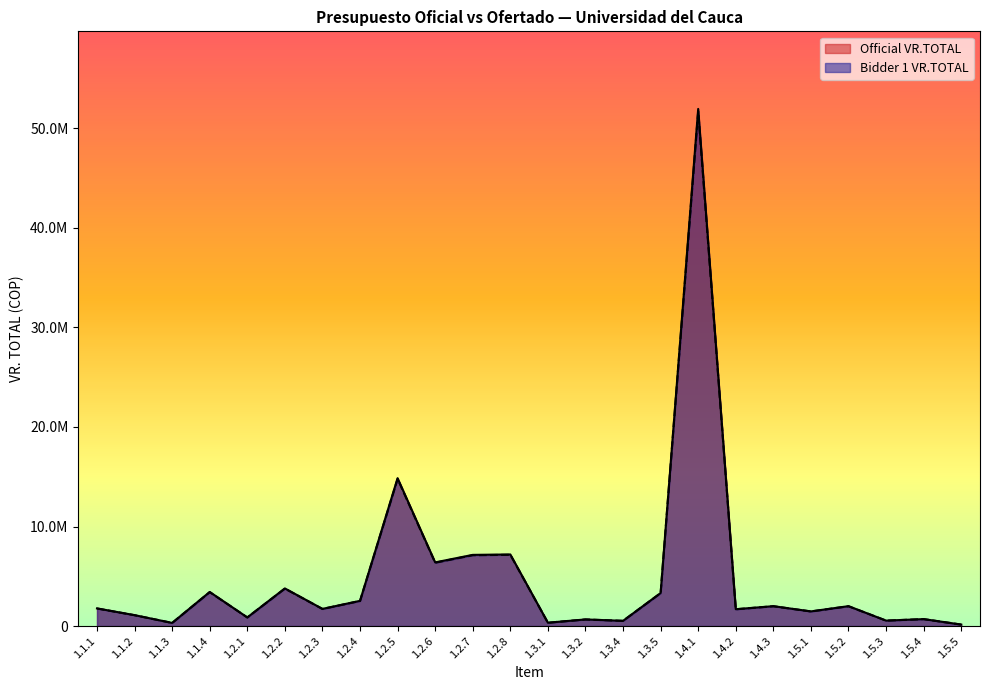

At which label does Official VR.TOTAL first exceed 1775621?

1.1.4